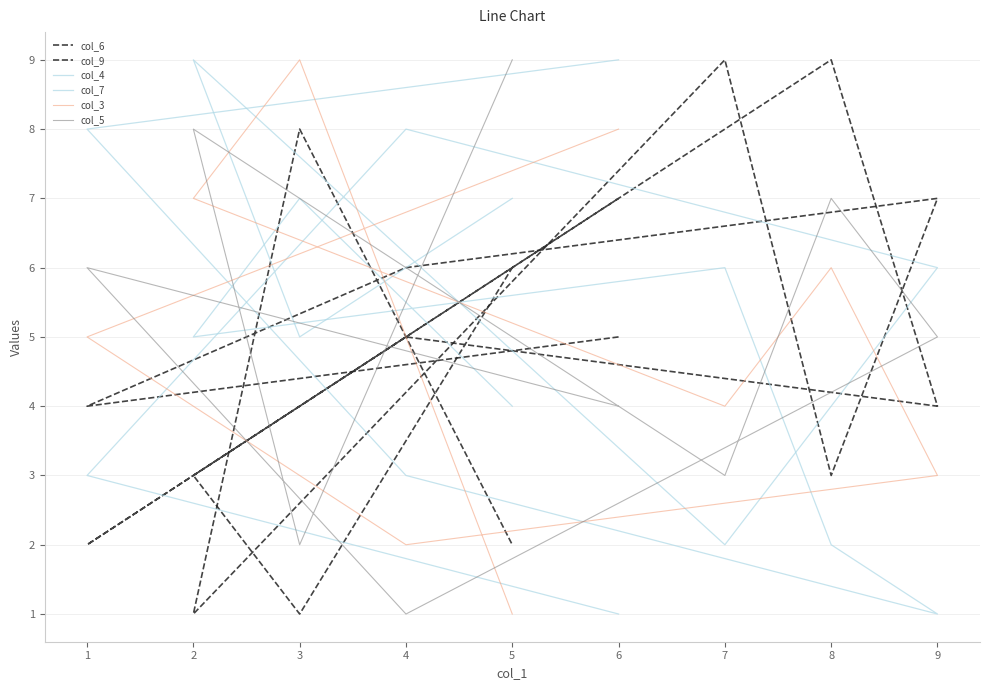

What is the sum of the col_9 values at 8 and 7?

12